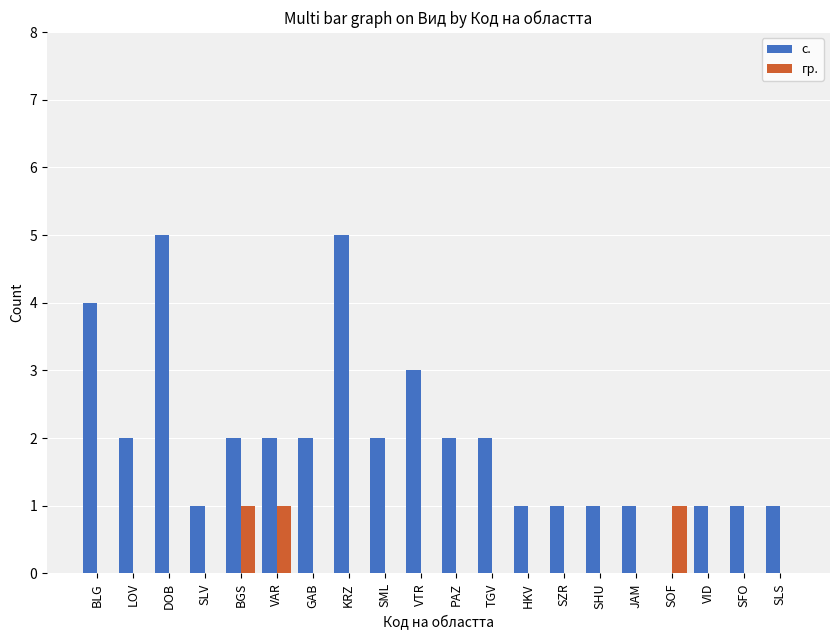

Reading right to left, what are all the values shown in this chart?

с.: 1	1	1	0	1	1	1	1	2	2	3	2	5	2	2	2	1	5	2	4
гр.: 0	0	0	1	0	0	0	0	0	0	0	0	0	0	1	1	0	0	0	0